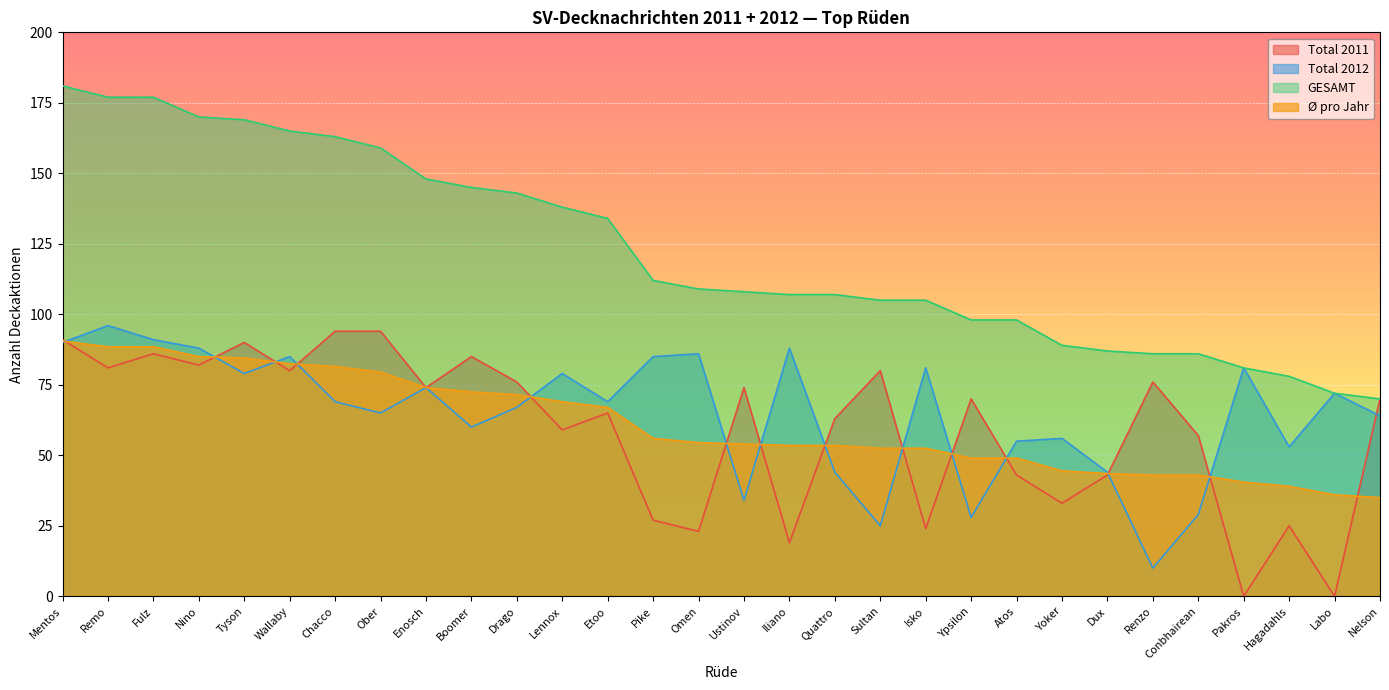

At which label is Ø pro Jahr closest to 62?

Etoo